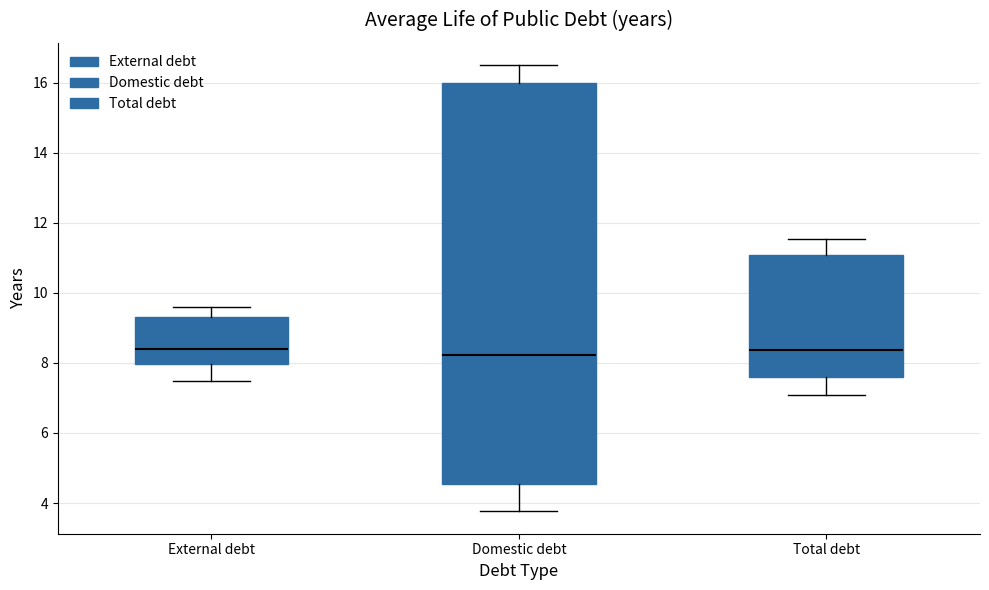

Reading left to right, read every box against the y-axis: the position of its median line, the range the box covers, and the ends of its whiskers. The values are not printed on the chart, so give them approximately, as read against the axis.

External debt: median 8.4, box 8.0 to 9.2, whiskers 7.4 to 9.6
Domestic debt: median 8.2, box 4.6 to 16.0, whiskers 3.8 to 16.6
Total debt: median 8.4, box 7.6 to 11.0, whiskers 7.0 to 11.6